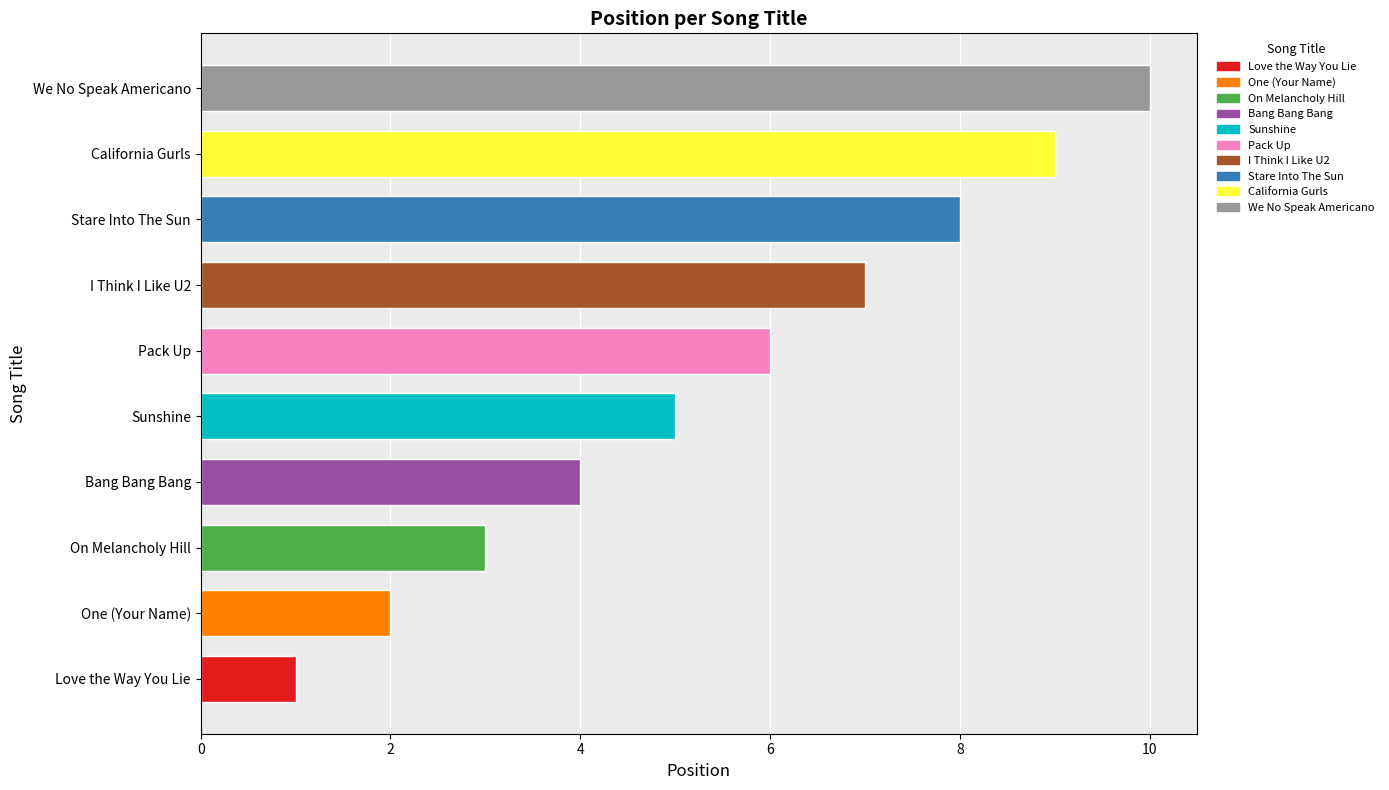

Rank the categories by value from highest to lowest.

We No Speak Americano, California Gurls, Stare Into The Sun, I Think I Like U2, Pack Up, Sunshine, Bang Bang Bang, On Melancholy Hill, One (Your Name), Love the Way You Lie